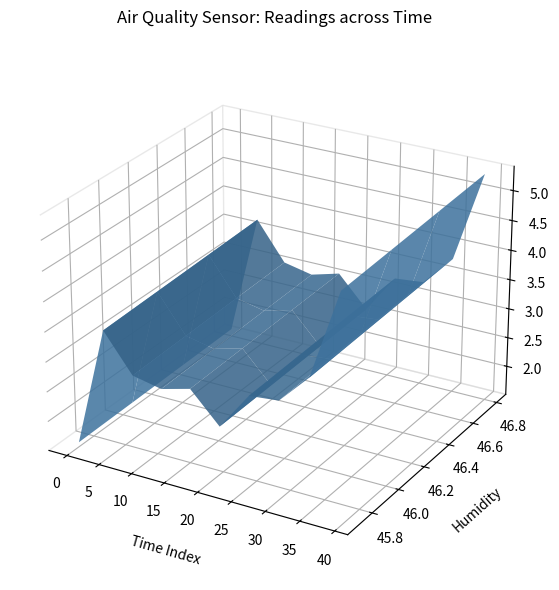

Reading left to right, transcribe all the data shown in this chart.

SDS_P1: 1.6	2.4	3.8	2.5	3.6	2.6	2.8	4.4	3.0	2.2	2.7	3.5	3.4	2.9	2.7	2.6	2.2	3.0	1.9	1.9	2.9	2.5	2.4	3.6	2.4	3.4	3.2	1.9	3.2	2.4	3.2	3.9	3.1	2.5	3.7	2.8	3.5	2.0	2.2	5.2
Temp: 22.1	22.2	22.2	22.1	22.2	22.1	22.1	22.1	22.1	22.1	22.1	22.1	22.1	22.1	22.1	22.1	22.1	22.1	22.1	22.1	22.1	22.1	22.1	22.1	22.1	22.1	22.1	22.1	22.1	22.0	22.1	22.1	22.1	22.0	22.1	22.0	22.1	22.0	22.0	22.0
Humidity: 45.9	45.9	45.9	45.8	45.8	45.8	45.8	45.7	45.7	45.7	45.9	46.0	45.9	45.9	45.9	45.9	46.0	46.0	46.0	46.0	46.1	46.1	46.1	46.8	46.2	46.2	46.2	46.2	46.2	46.1	46.2	46.3	46.2	46.2	46.3	46.3	46.4	46.4	46.4	46.4